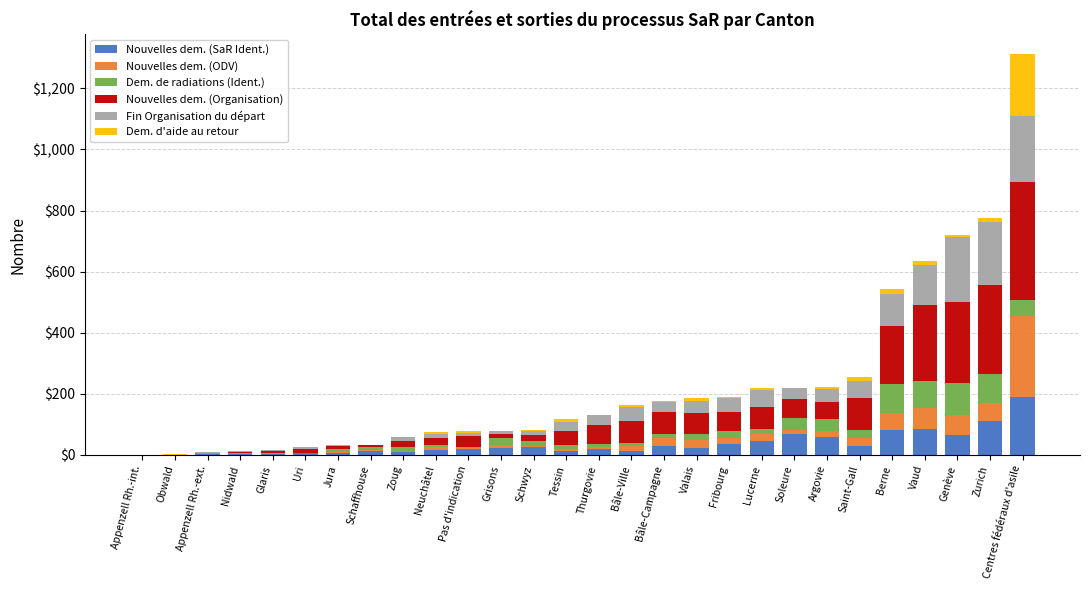

At which category is the sum across all series the highest?

Centres fédéraux d'asile